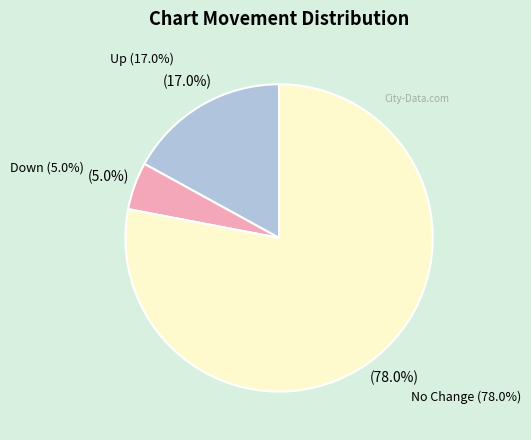

Between No Change and Down, which is larger?

No Change